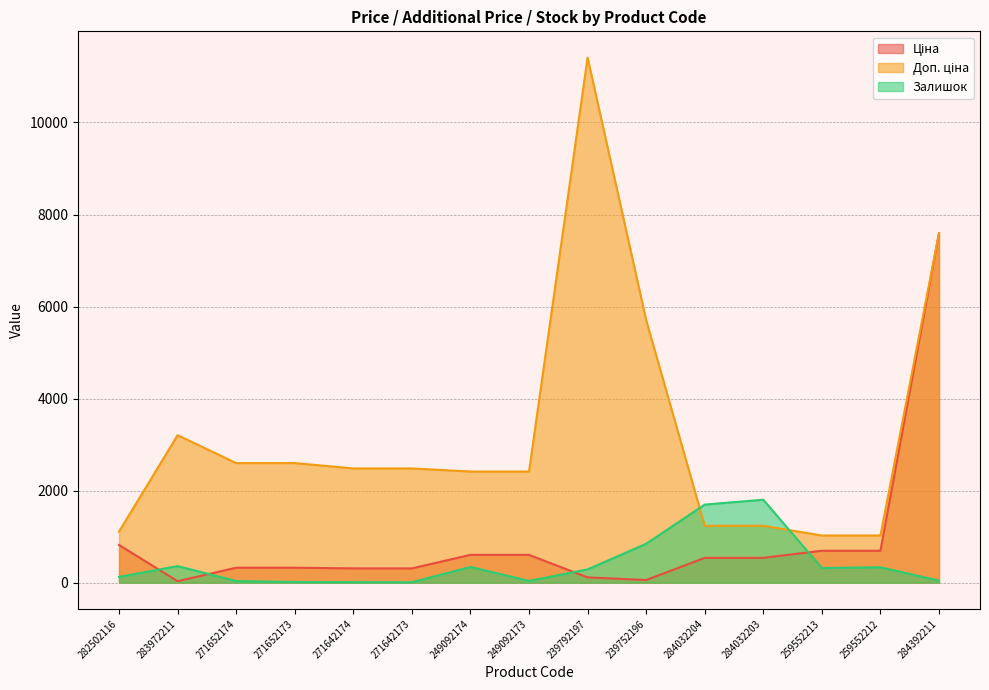

Rank the series at 284032203 from highest to lowest value.

Залишок, Доп. ціна, Ціна